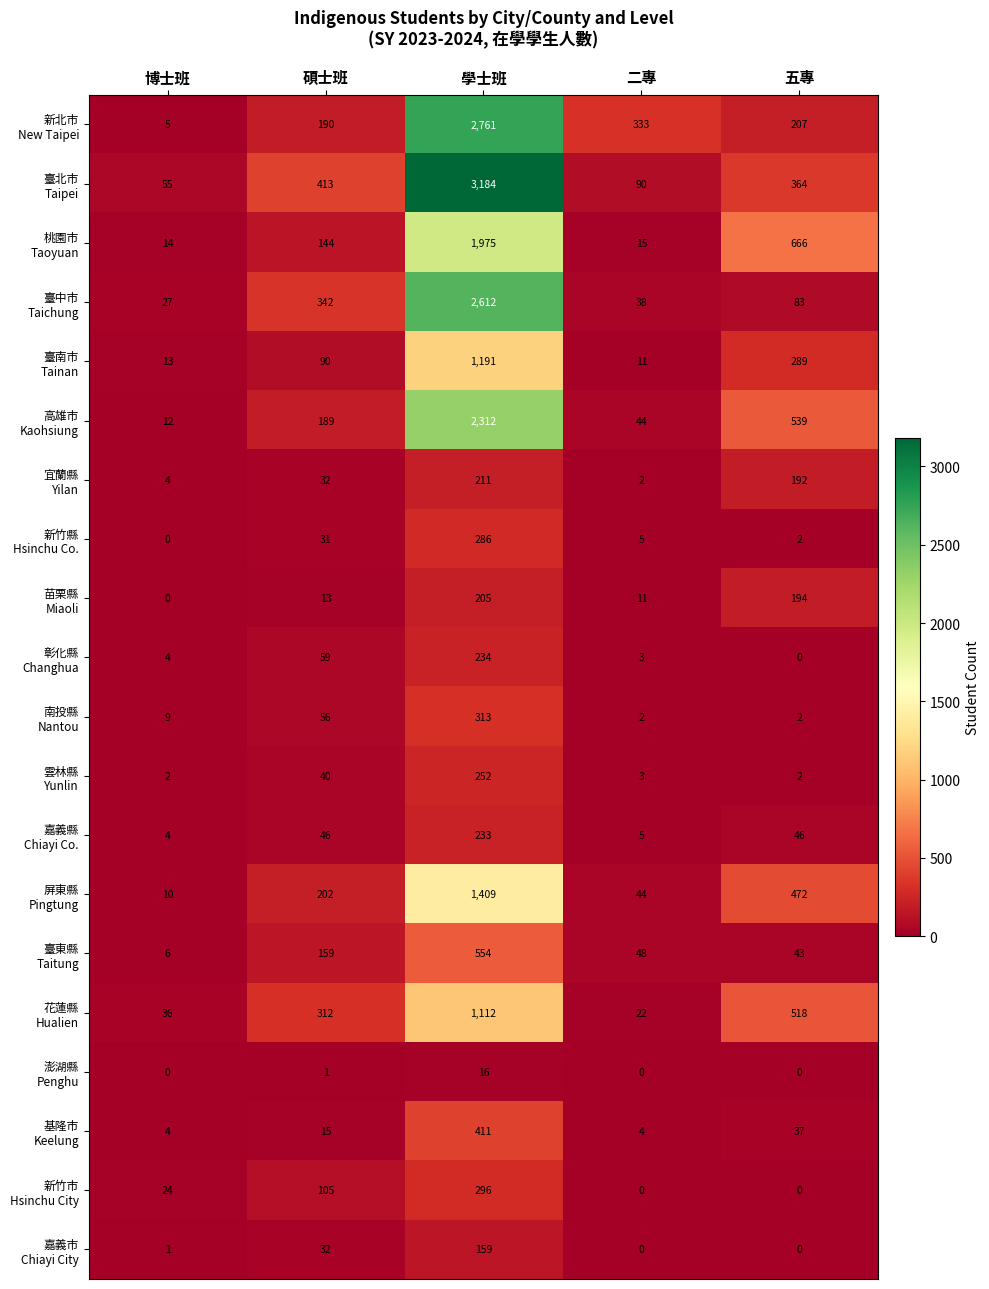

Count the number of categories in the chart.

5